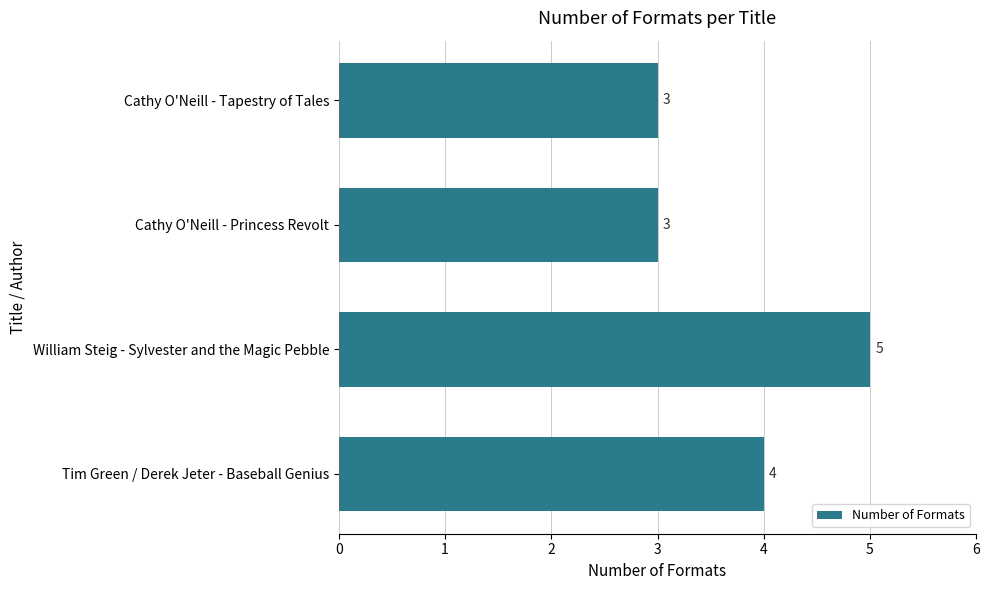

Where is the data nearest to the value 4?

Tim Green / Derek Jeter - Baseball Genius